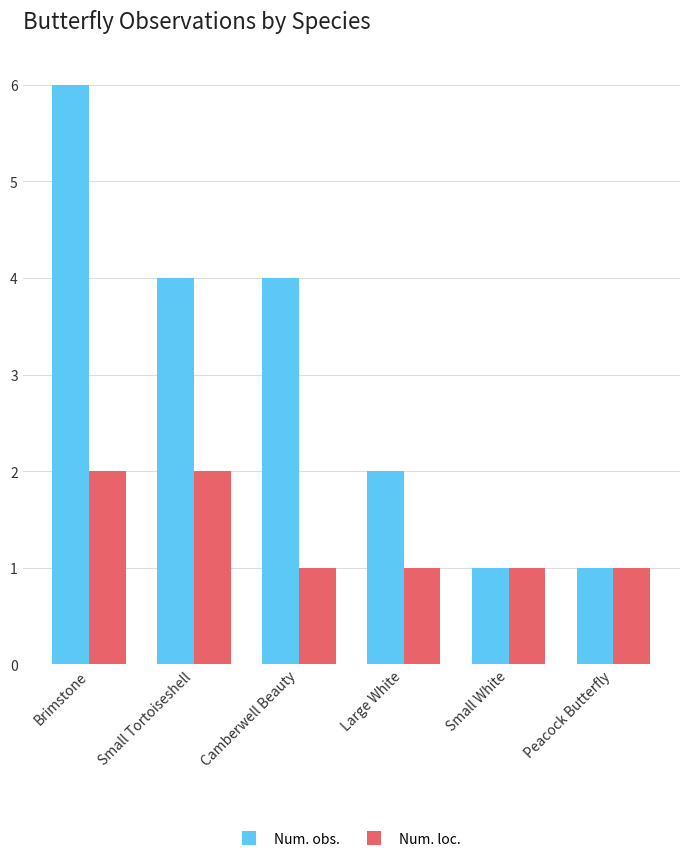

What is the label of the 5th bar from the left?

Small White